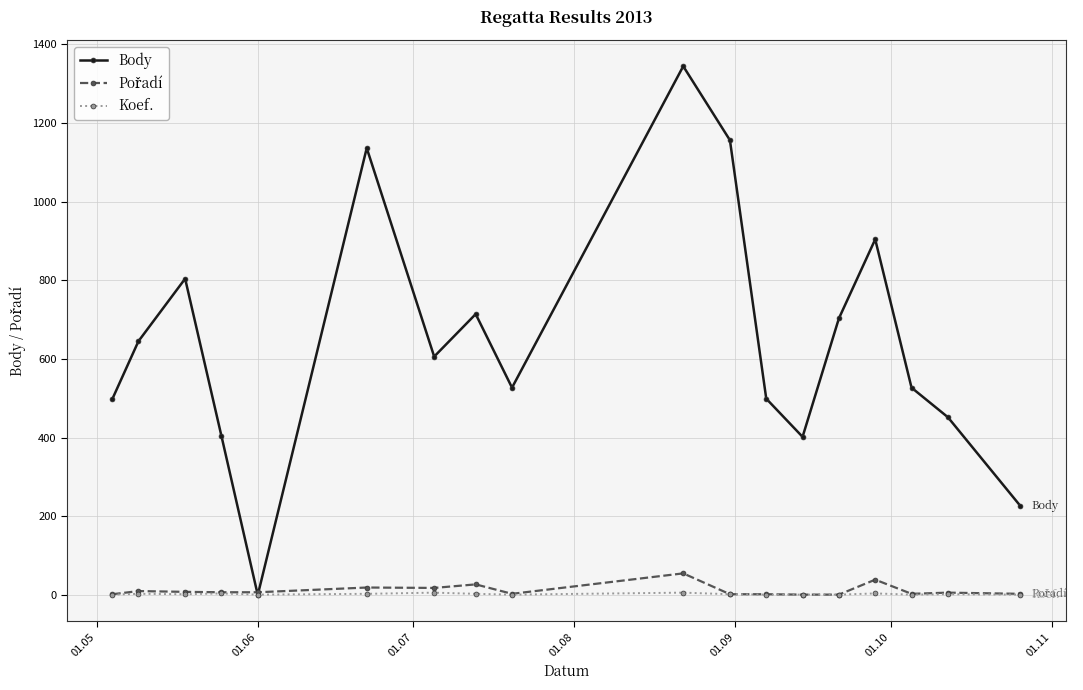

Which series has the largest total across all categories?

Body